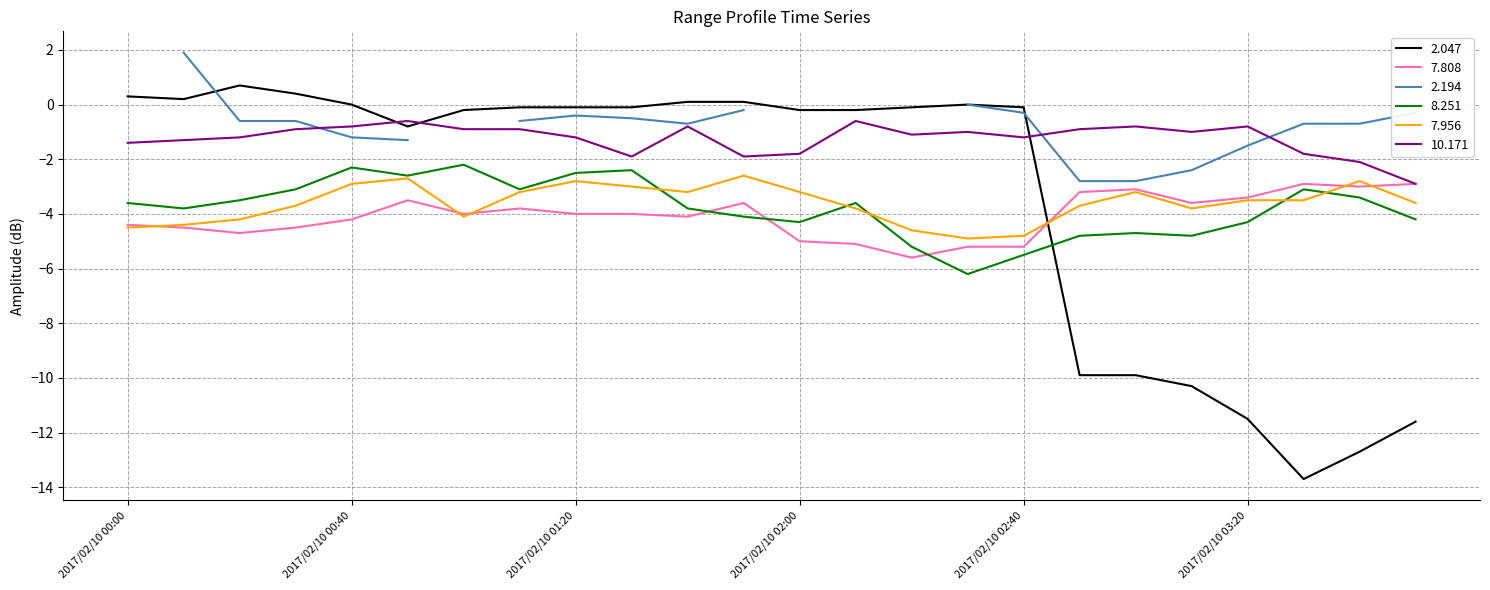

What is the average value of the 7.808 series?

-4.1